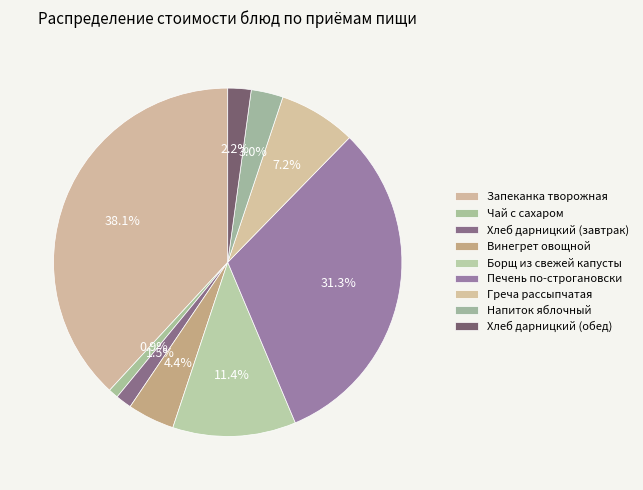

How many slices are in this pie chart?

9